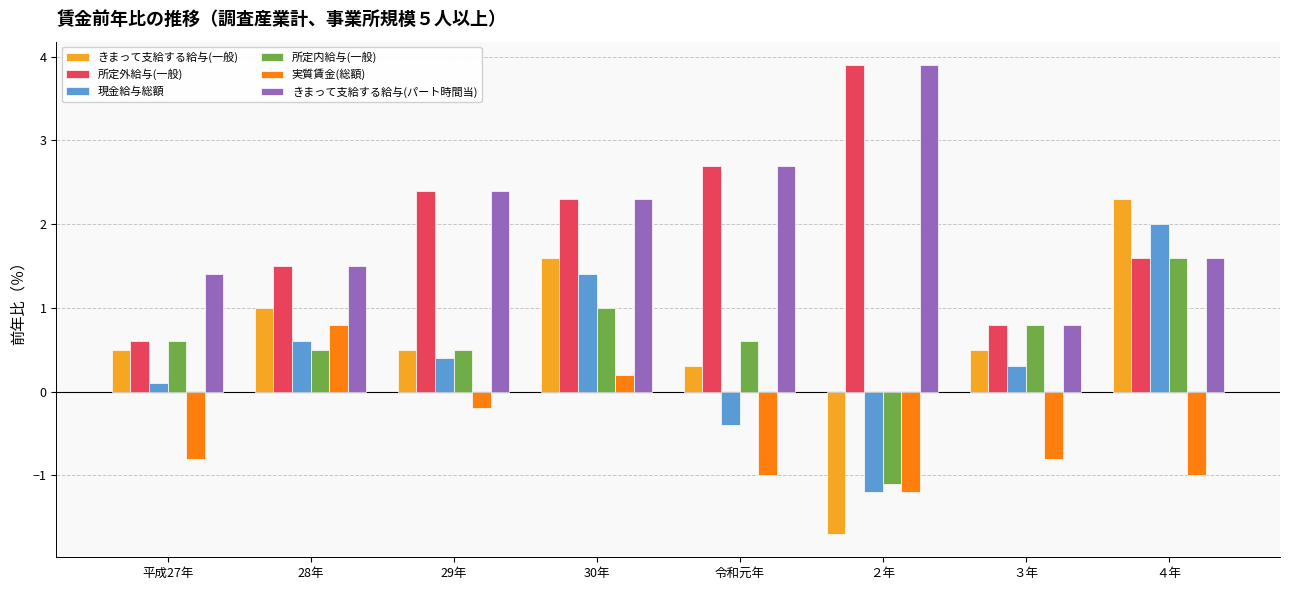

At which category is the sum across all series the highest?

30年